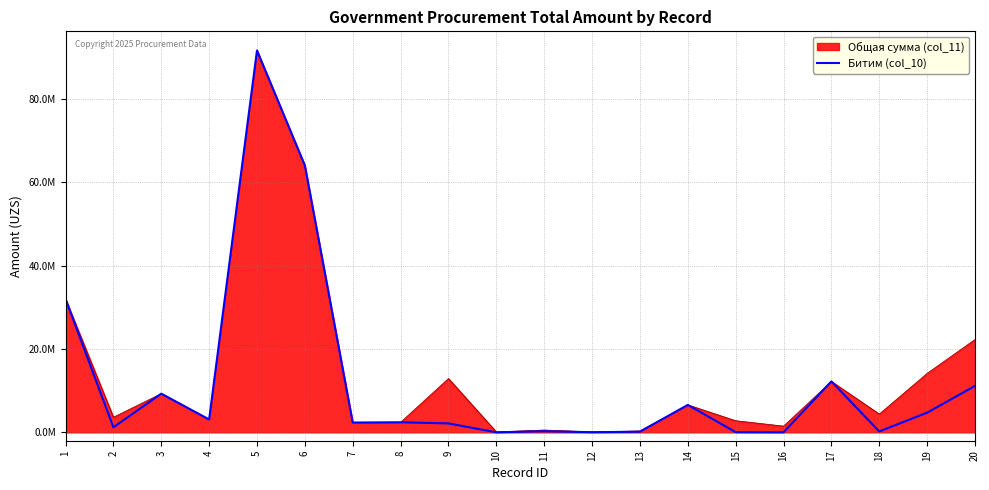

Reading left to right, extract all data points from this chart.

1=32000000	2=1213000	3=9287400	4=3100000	5=91585060	6=63999920	7=2360000	8=2424000	9=2152511	10=11250	11=282828	12=40404	13=167104	14=6590000	15=55900	16=15000	17=12222210	18=219900	19=4717208	20=11139361